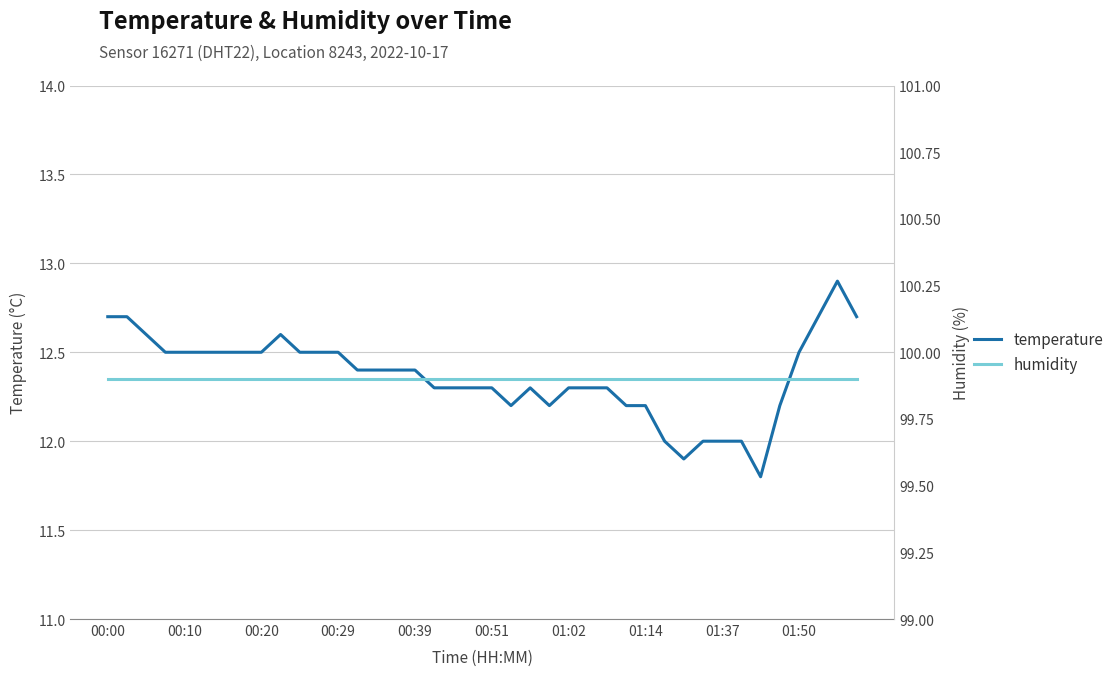

What is the minimum value for temperature?

11.8